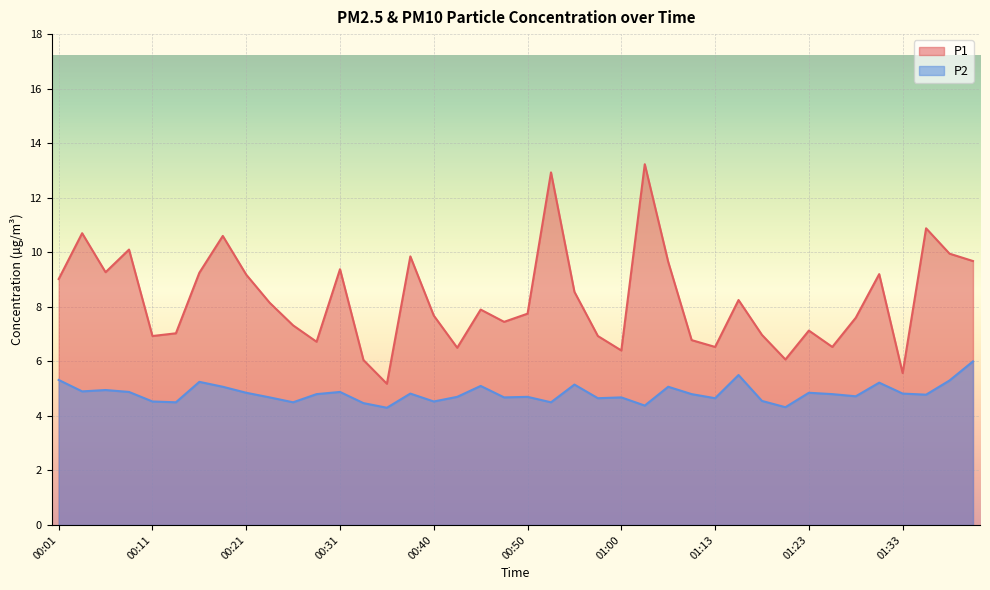

The P2 series shows 4.7 at 01:28. True or false?

True